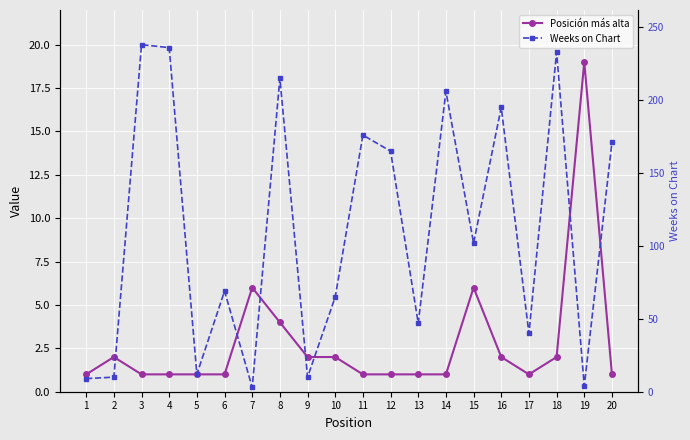

The value of Posición más alta at 6 is 1. True or false?

True